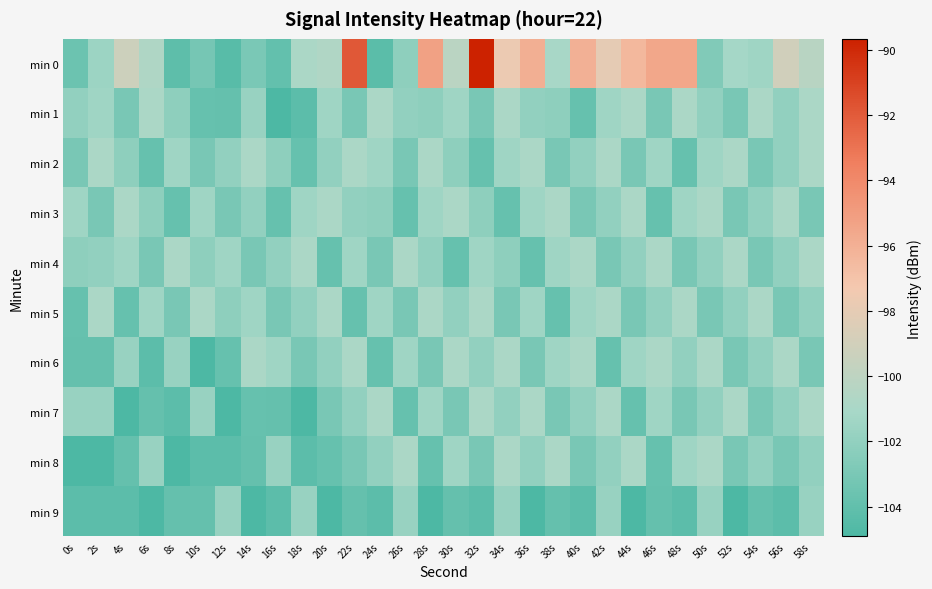

At which category is the sum across all series the highest?

32s